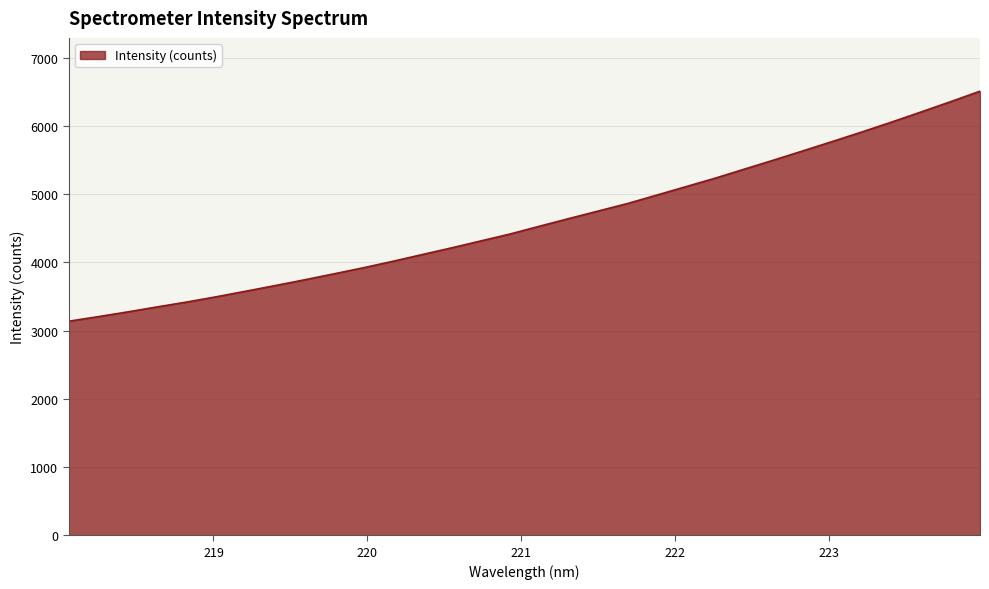

What is the greatest value displayed?

6507.4